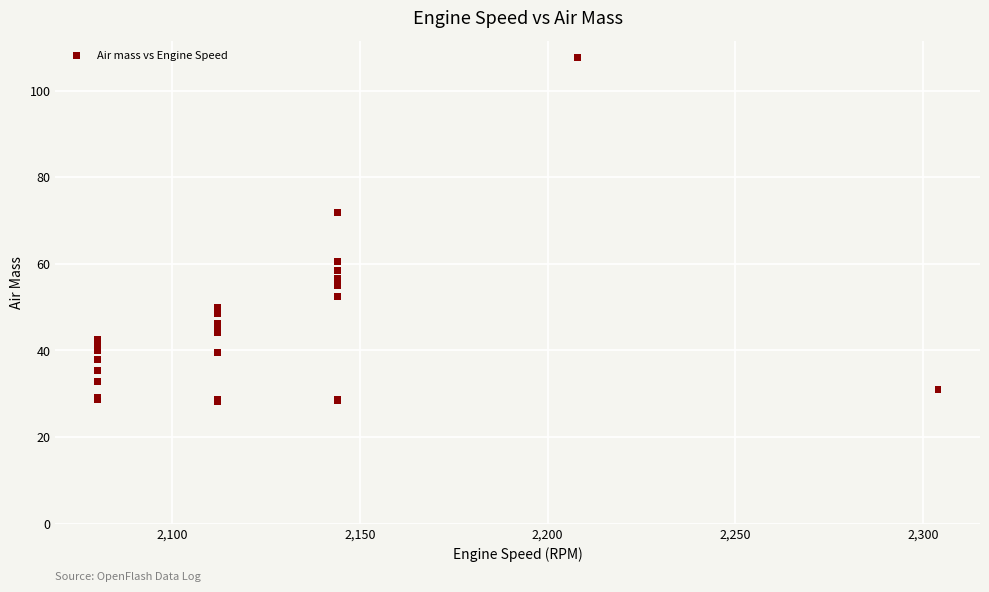

What Y value in the scatter plot is closest to 67?

71.9